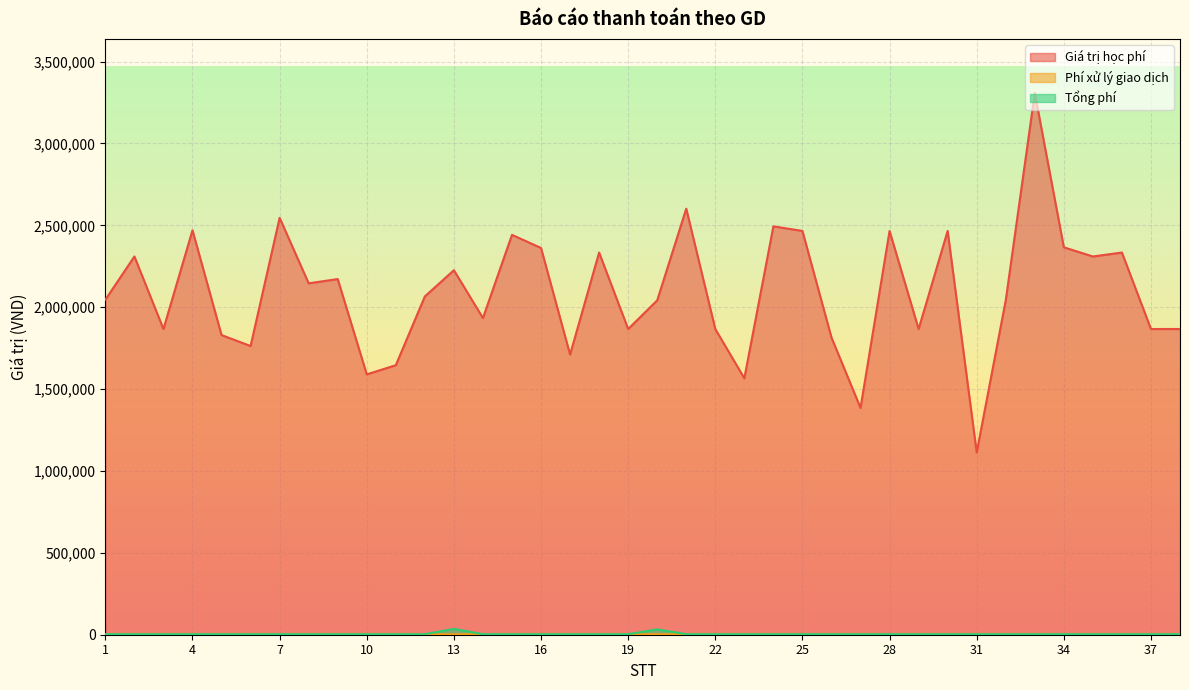

What is the difference between the maximum and minimum values in the Tổng phí series?

32290